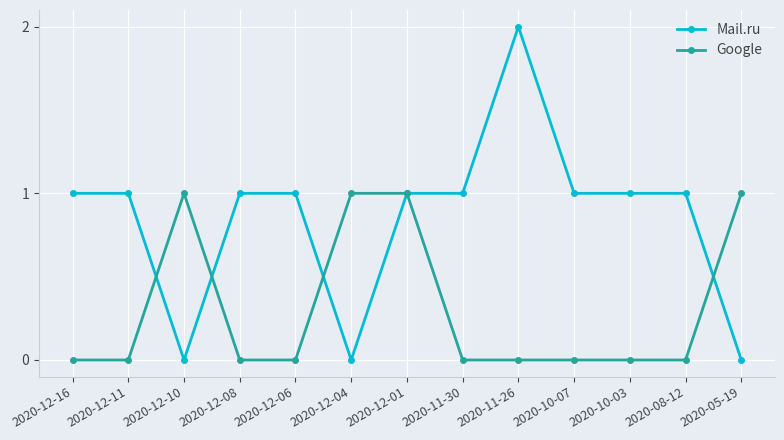

What is the total value across all series at 2020-12-16?

1